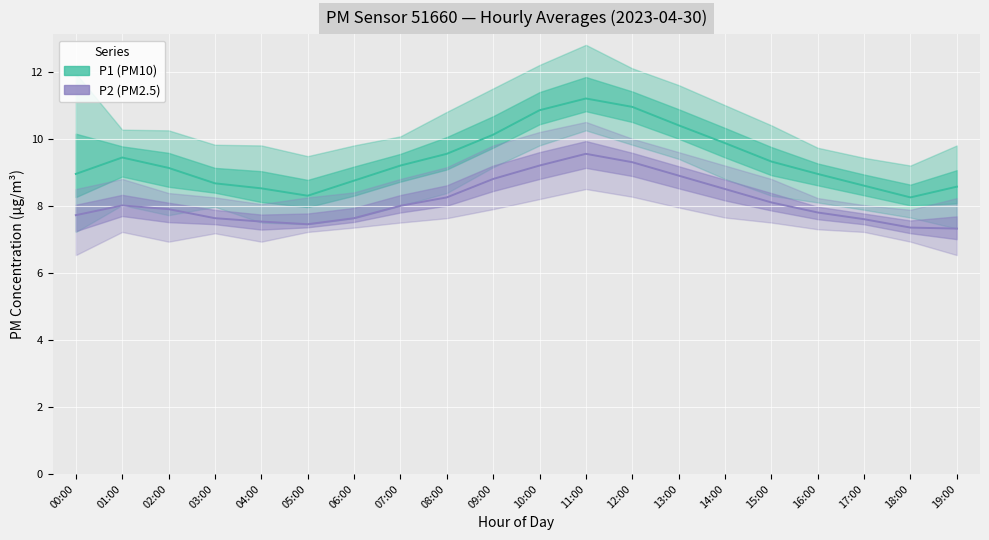

The P2_low series shows 7.9 at 09:00. True or false?

True